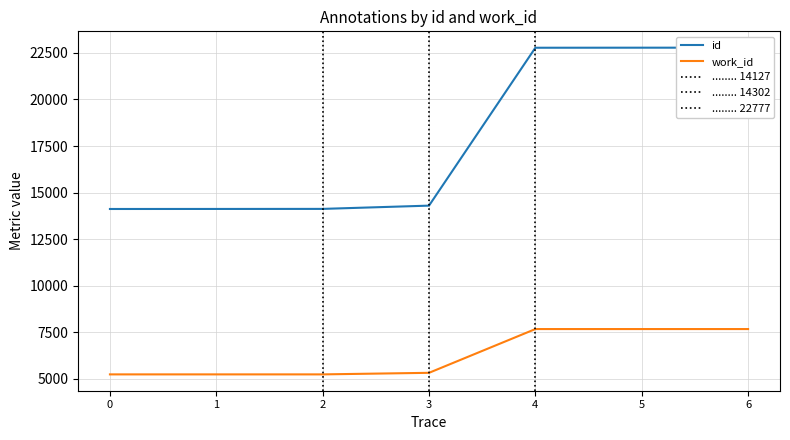

Does the chart have visible grid lines?

Yes